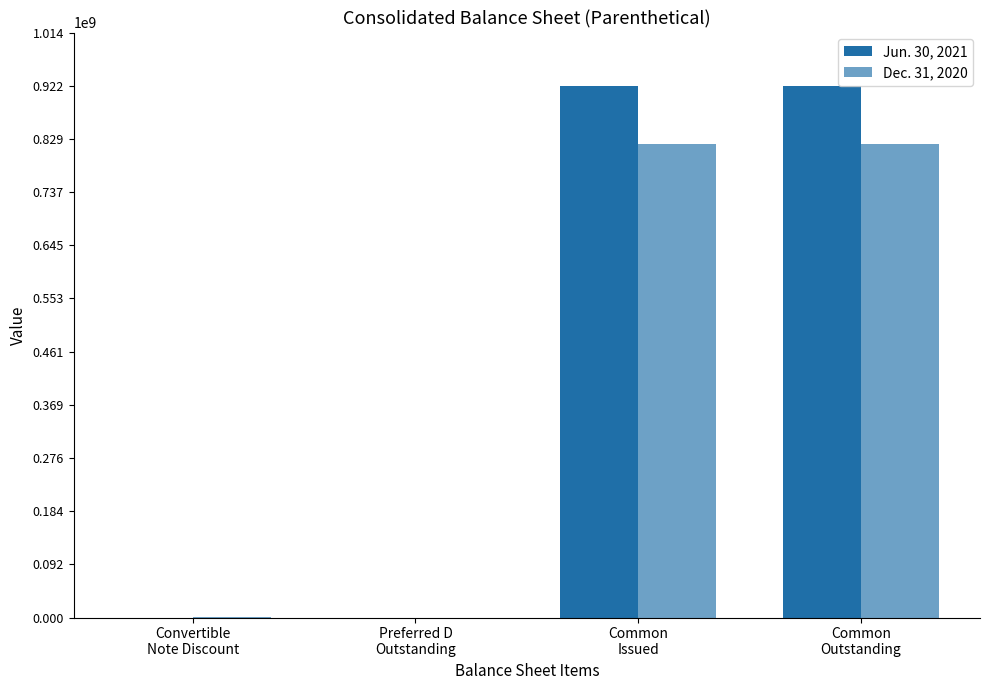

What position from the left is Common
Outstanding?

4